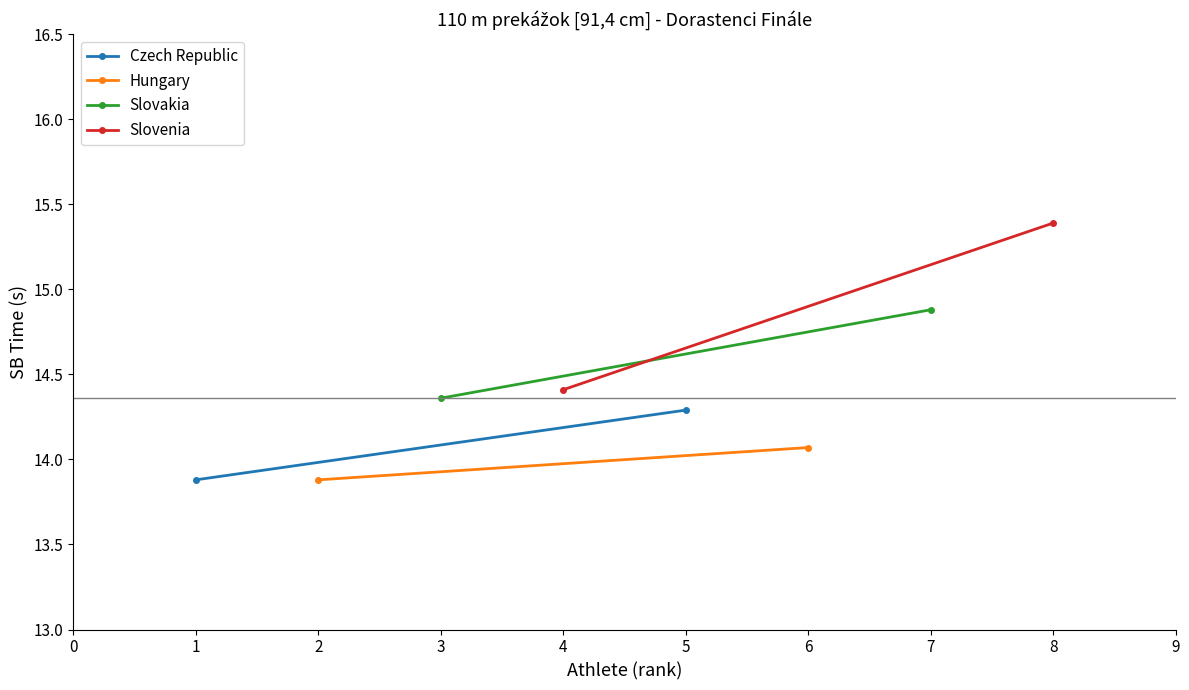

What is the value of the Slovenia point at the 1st from the left?

14.4